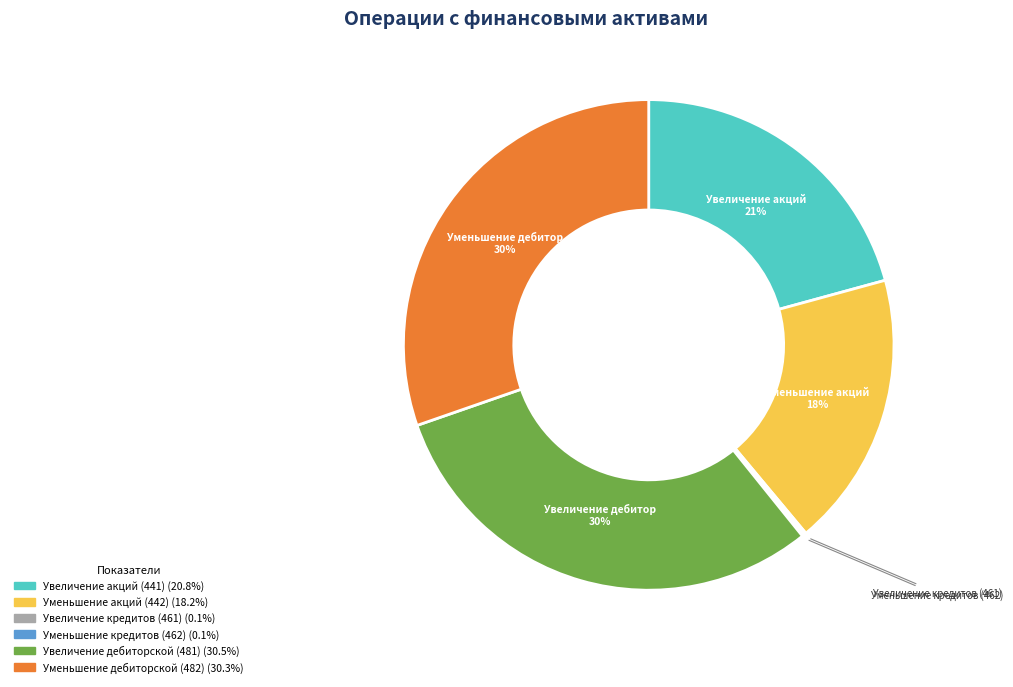

To the nearest percent, what portion does Уменьшение дебиторской (482) represent?

30%